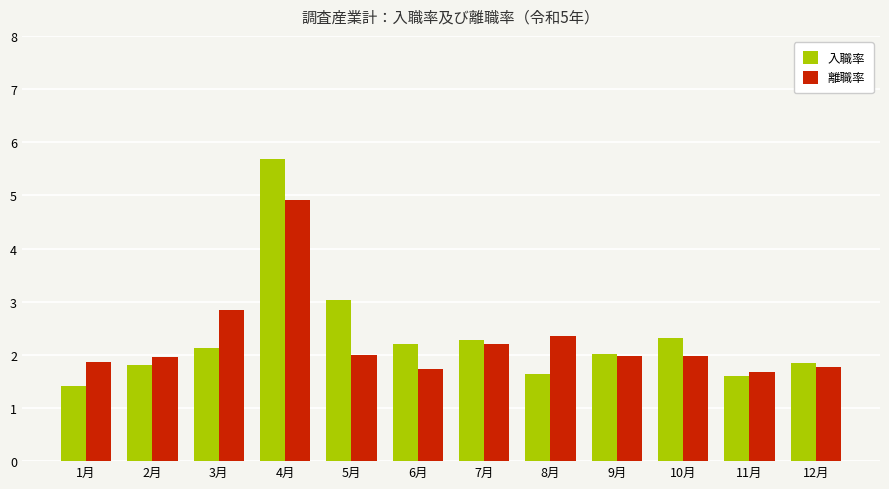

What is the label of the 8th bar from the right?

5月